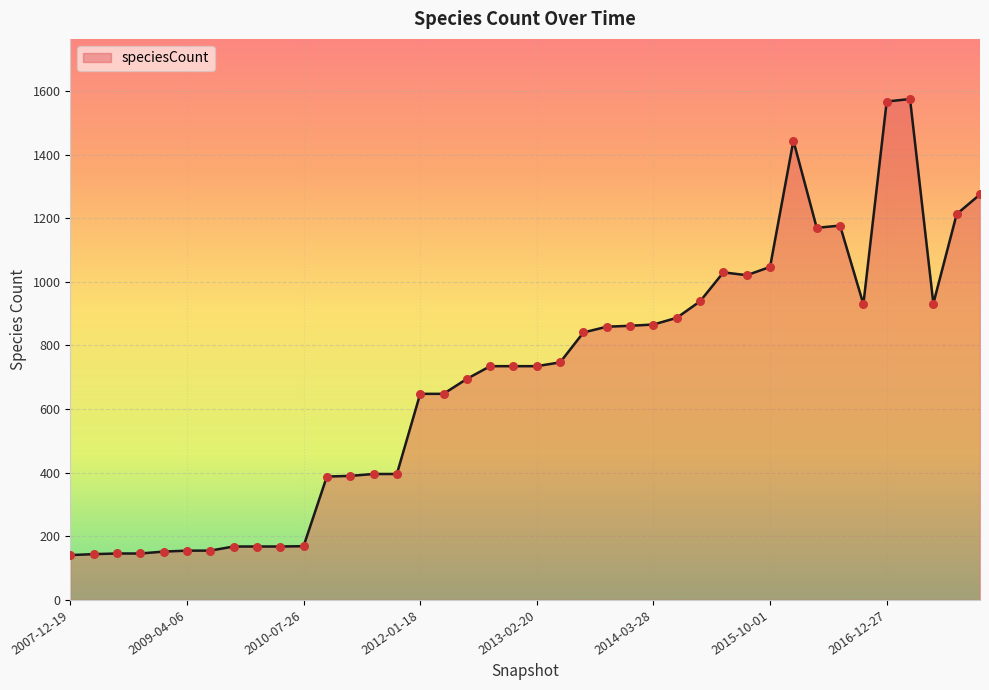

What is the difference between the maximum and minimum values?

1434